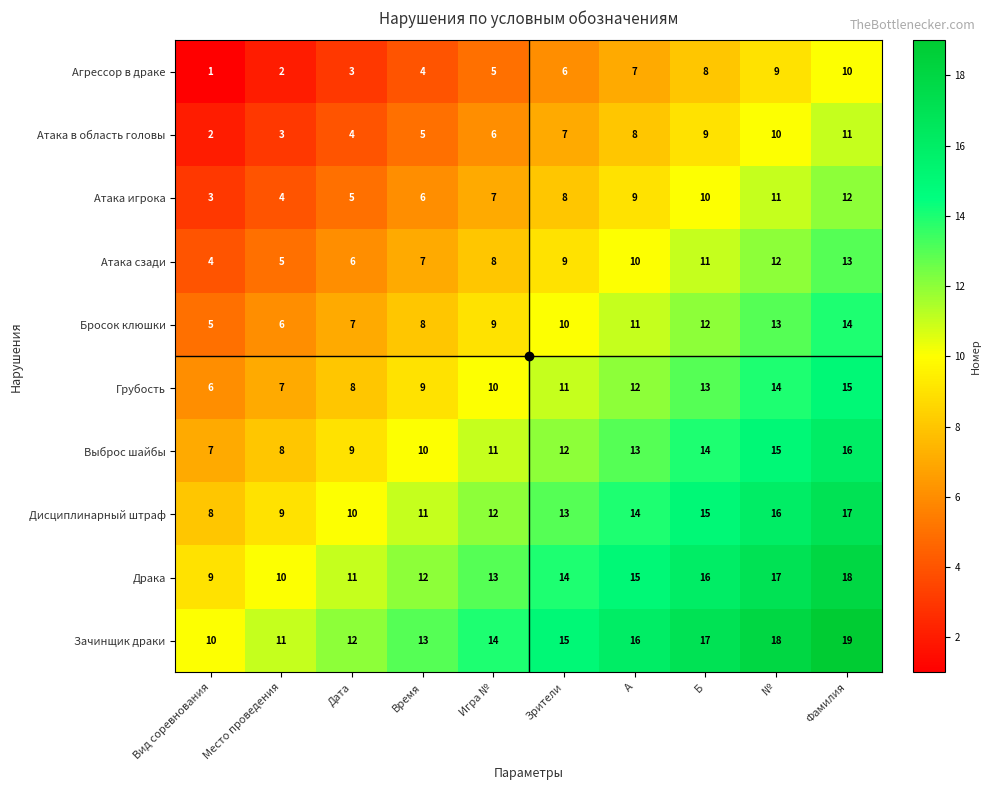

Which category has the highest value in the Атака игрока series?

Фамилия